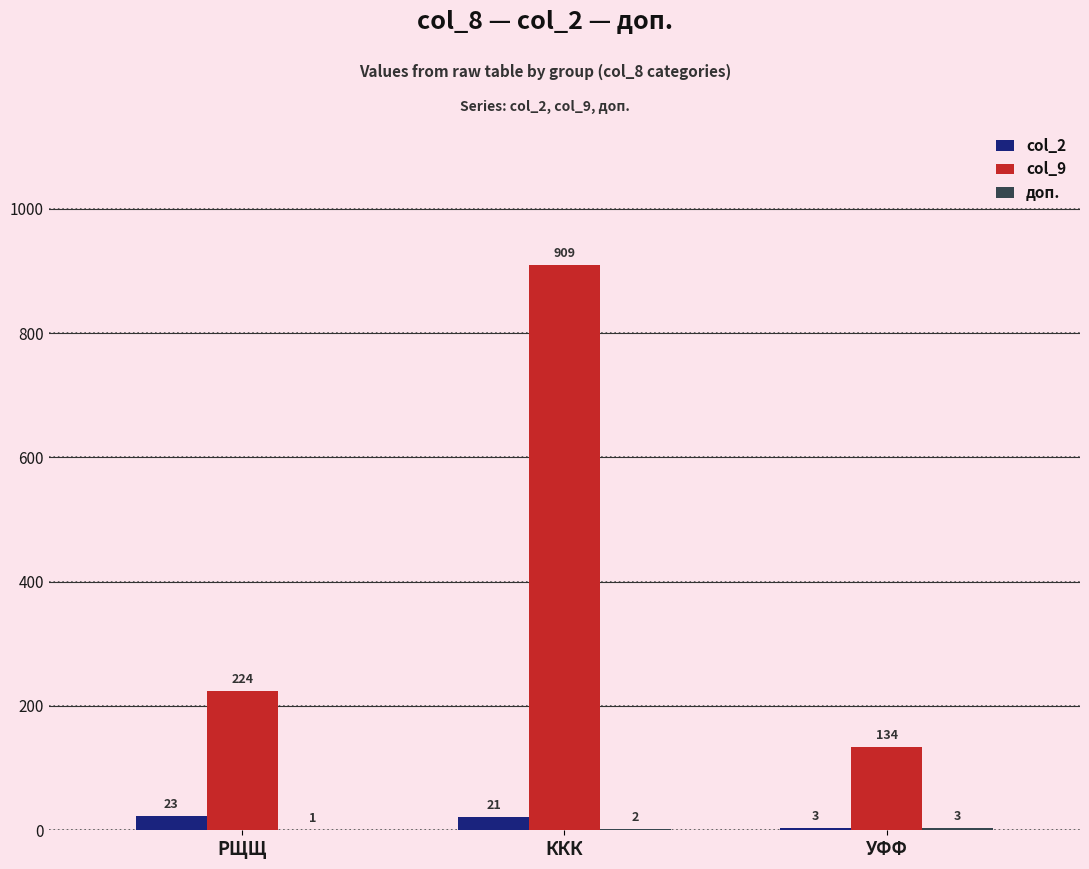

Read the col_9 value at ККК, to the nearest 100.

900